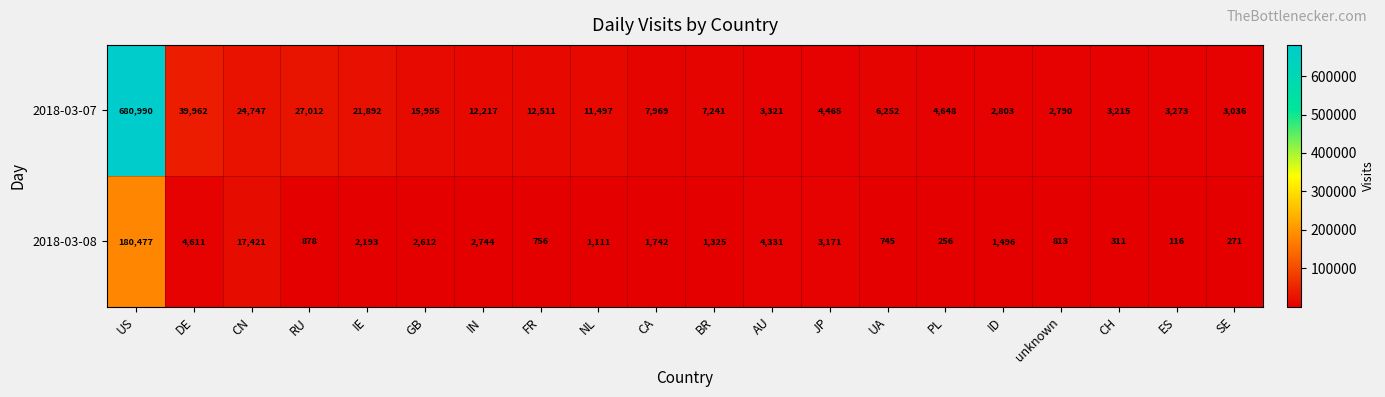

At which category does the chart reach its peak across all series?

US